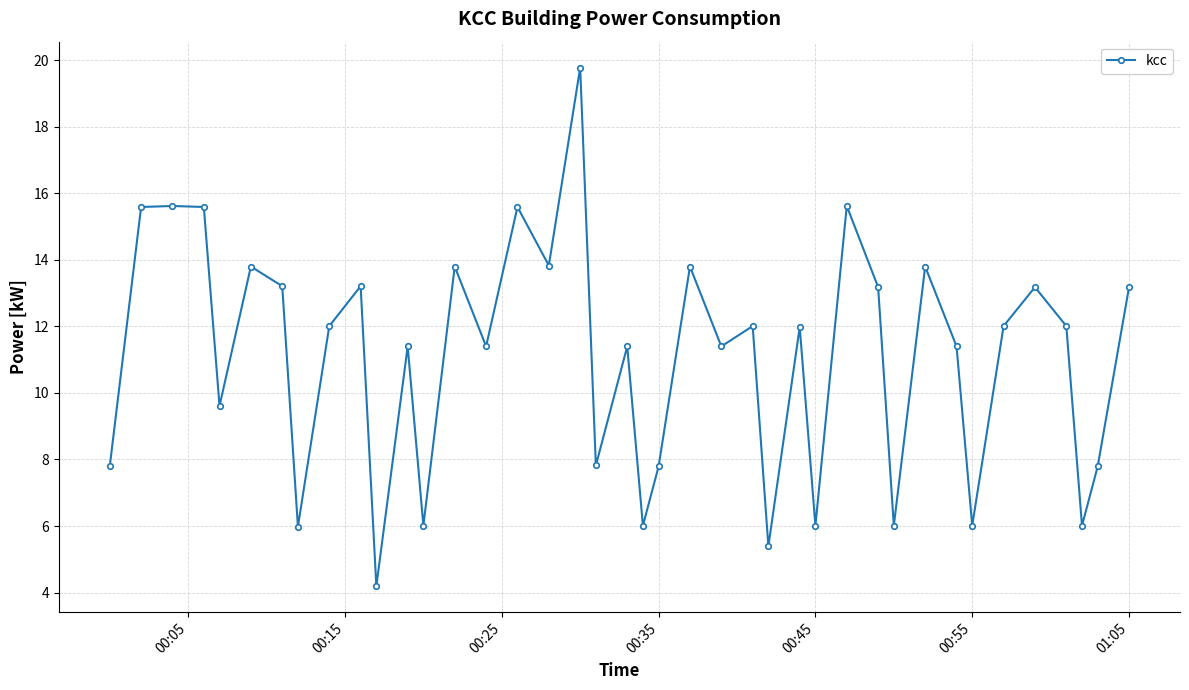

True or false: there are more than 1 points higher than both neighbors.

True